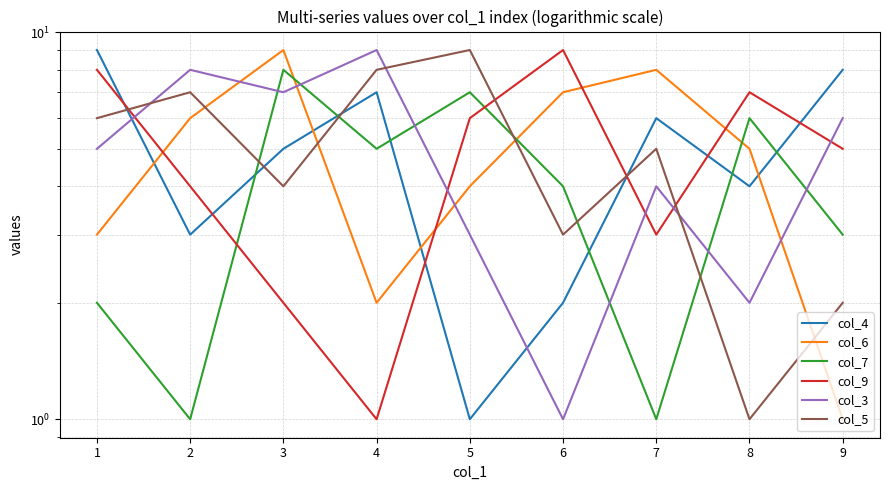

Which series has the largest total across all categories?

col_4